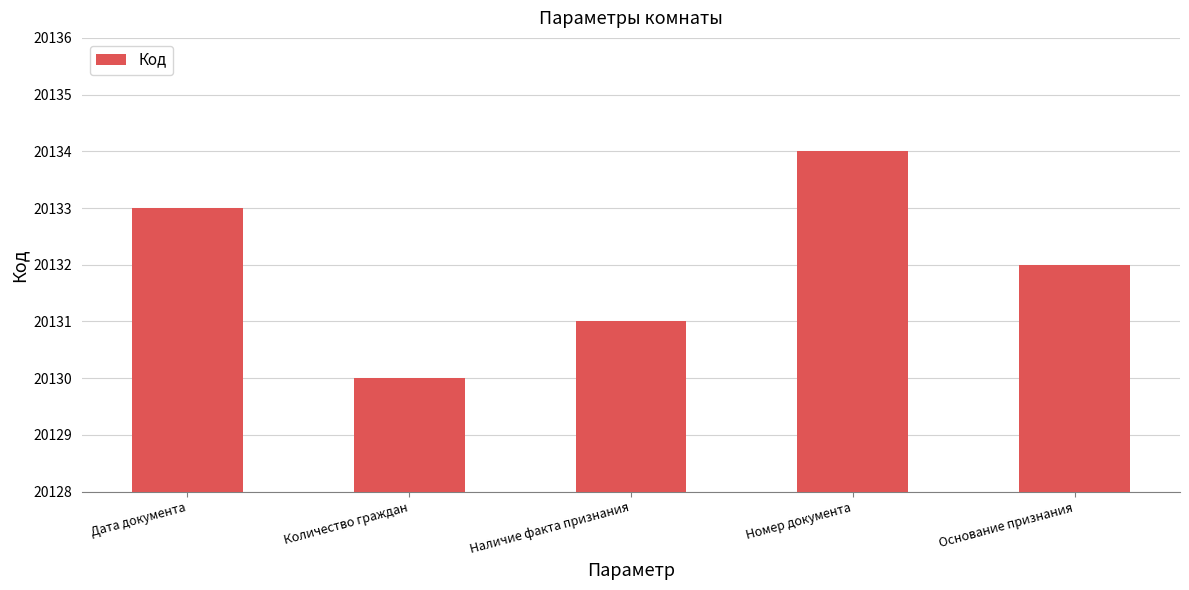

Approximately how many times larger is the value at Дата документа compared to Количество граждан?

1.0